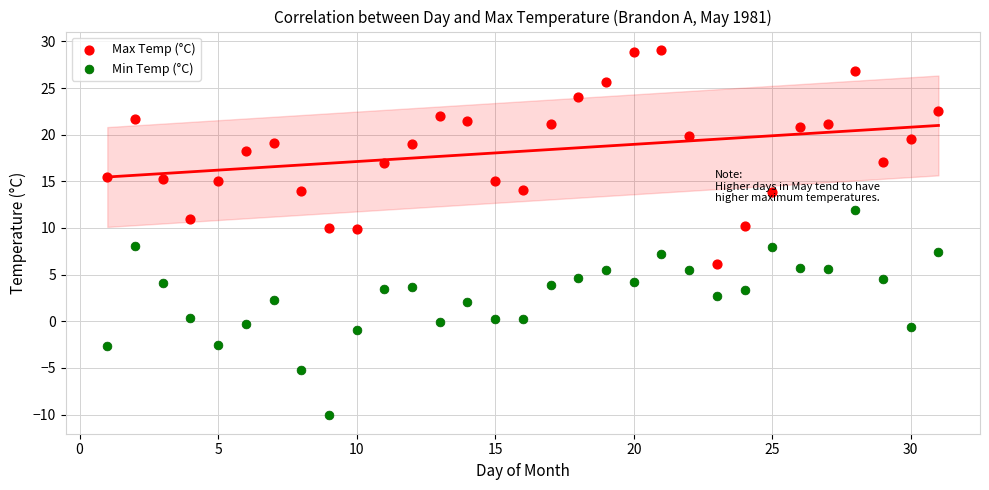

What are all the series names shown in the legend?

Max Temp (°C), Min Temp (°C)